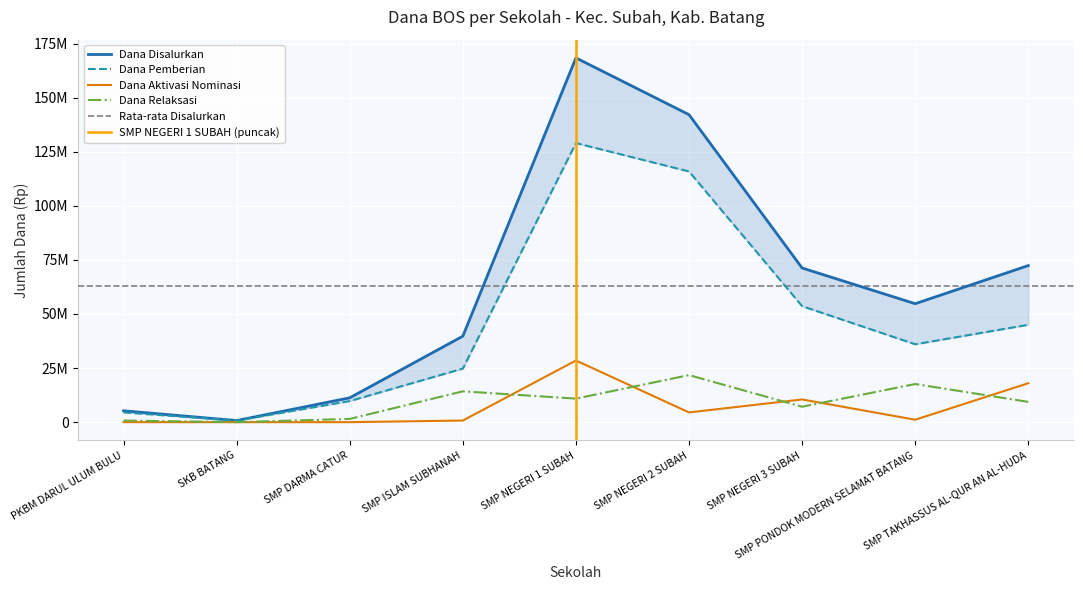

At which category is the sum across all series the highest?

SMP NEGERI 1 SUBAH